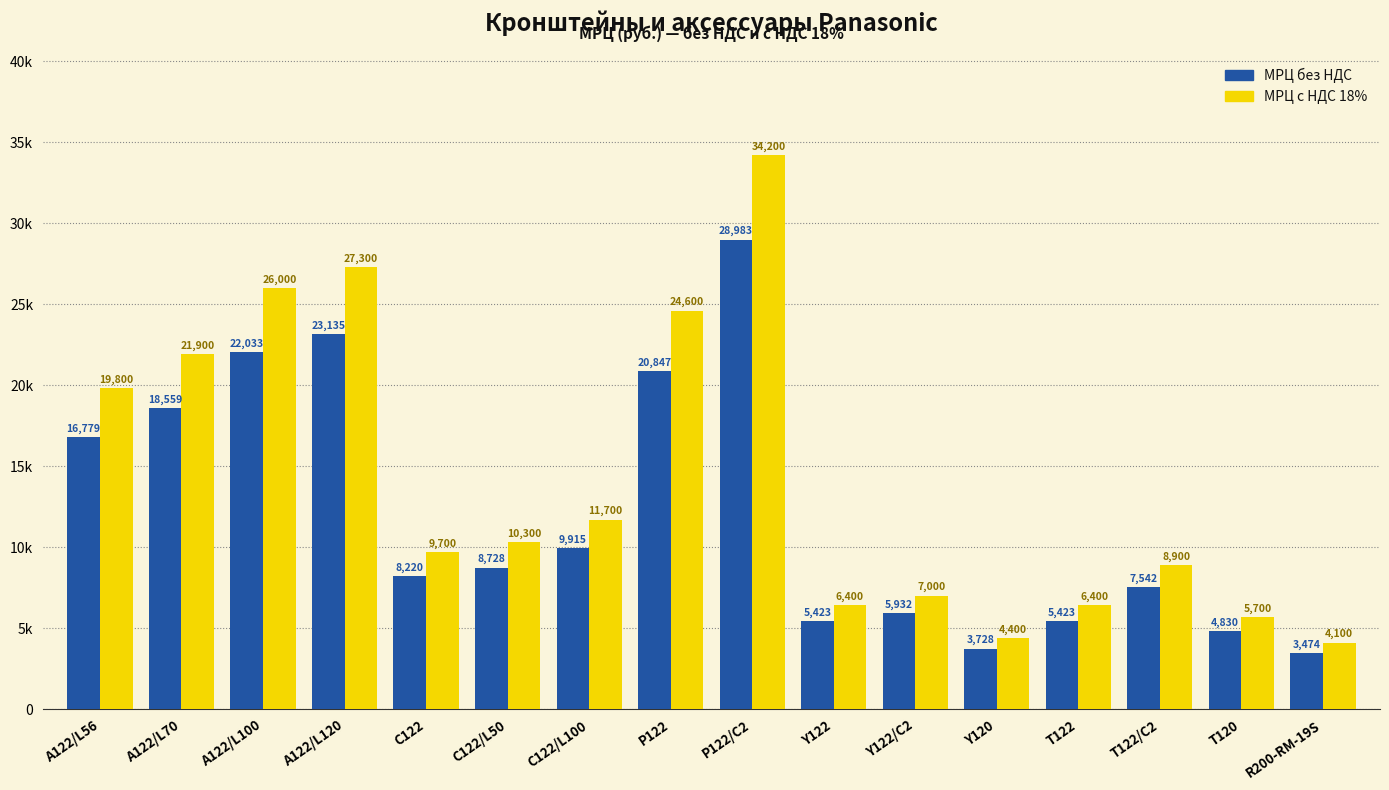

What are all the series names shown in the legend?

МРЦ без НДС, МРЦ с НДС 18%